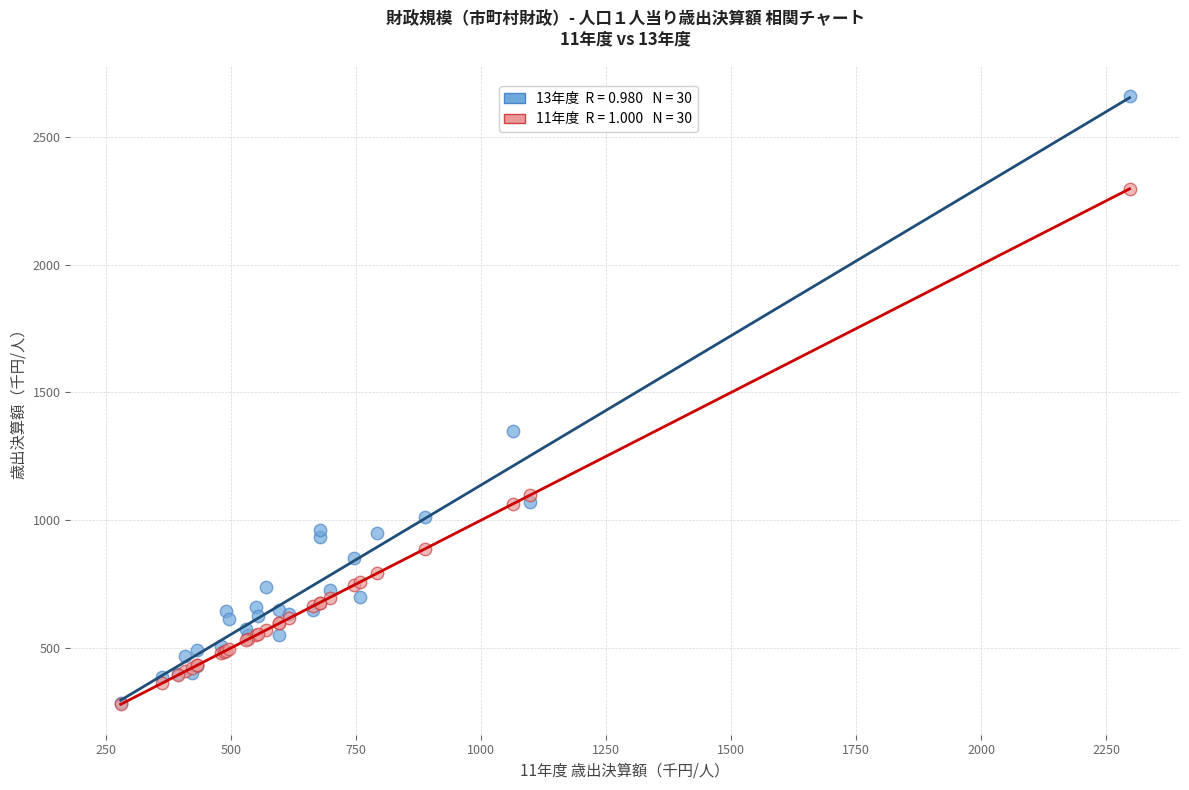

Across all series, what Y value is closest to 1469?

1348.0